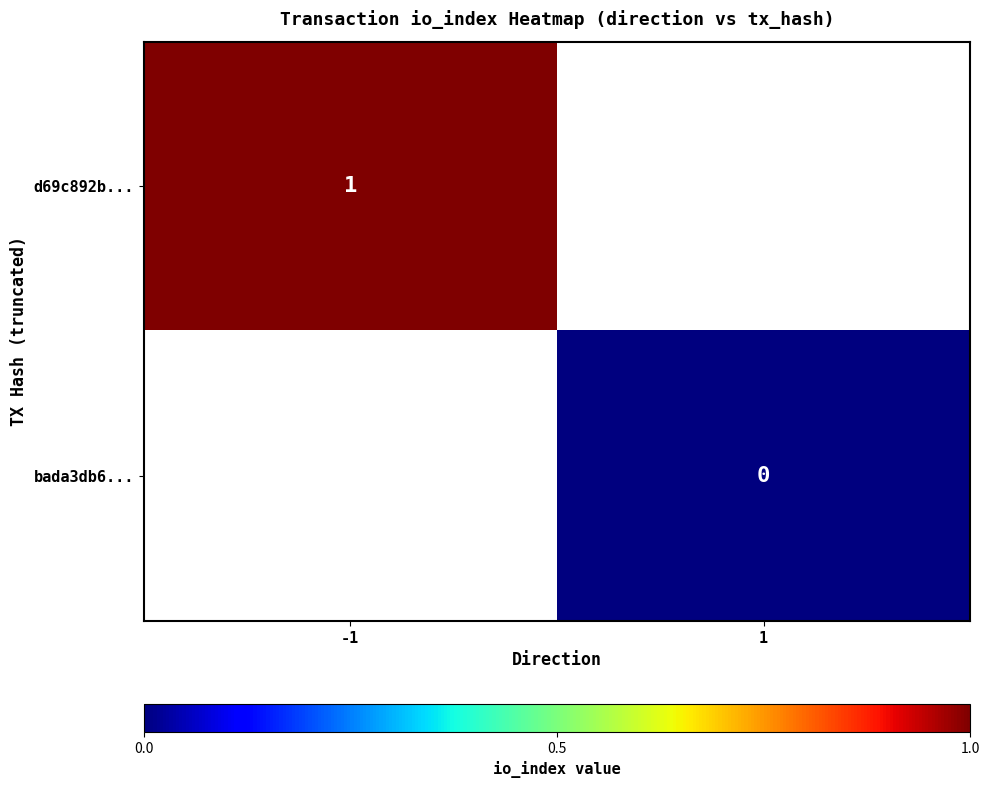

Is the value of d69c892b... at -1 greater than the value of bada3db6... at 1?

Yes